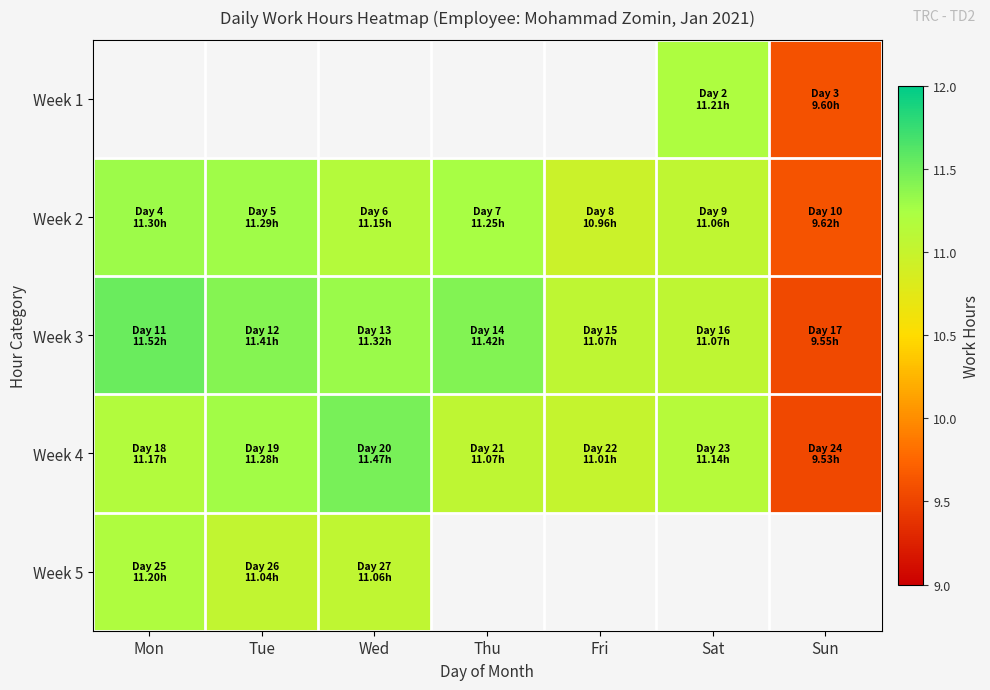

What is the smallest value displayed?

9.5